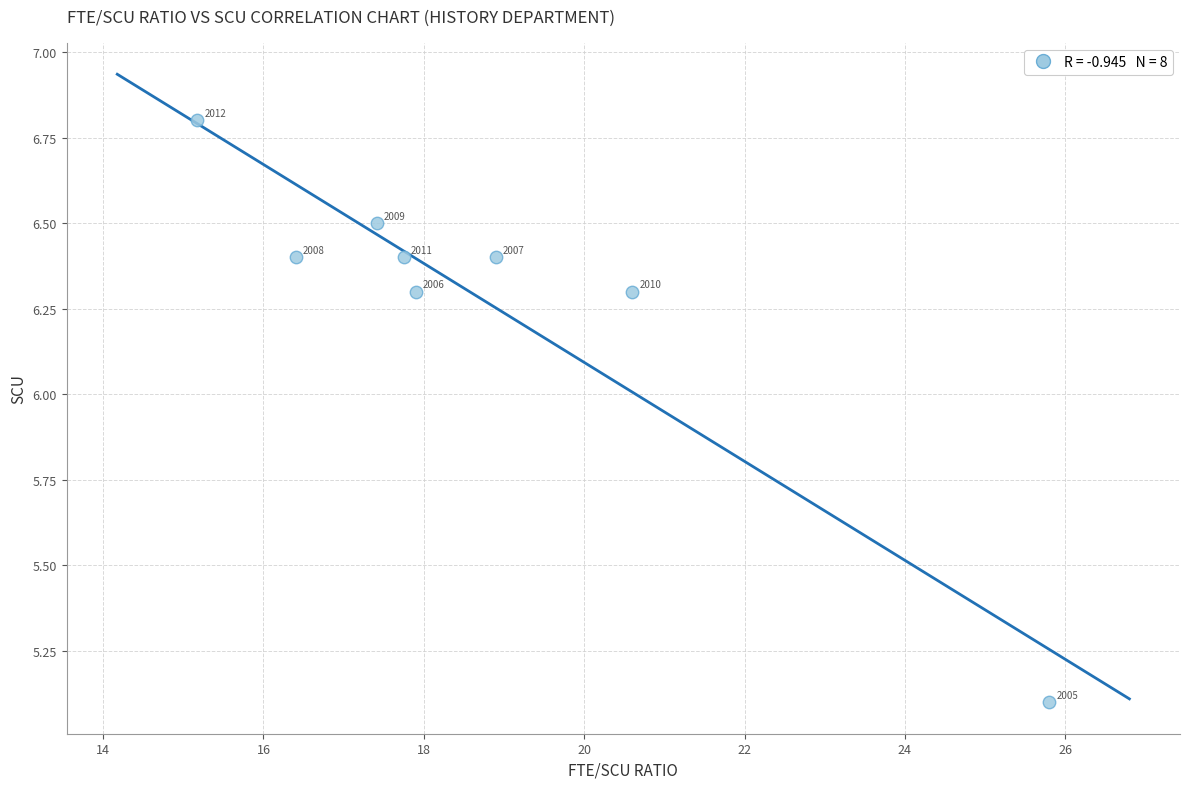

What Y value in the scatter plot is closest to 5?

5.1